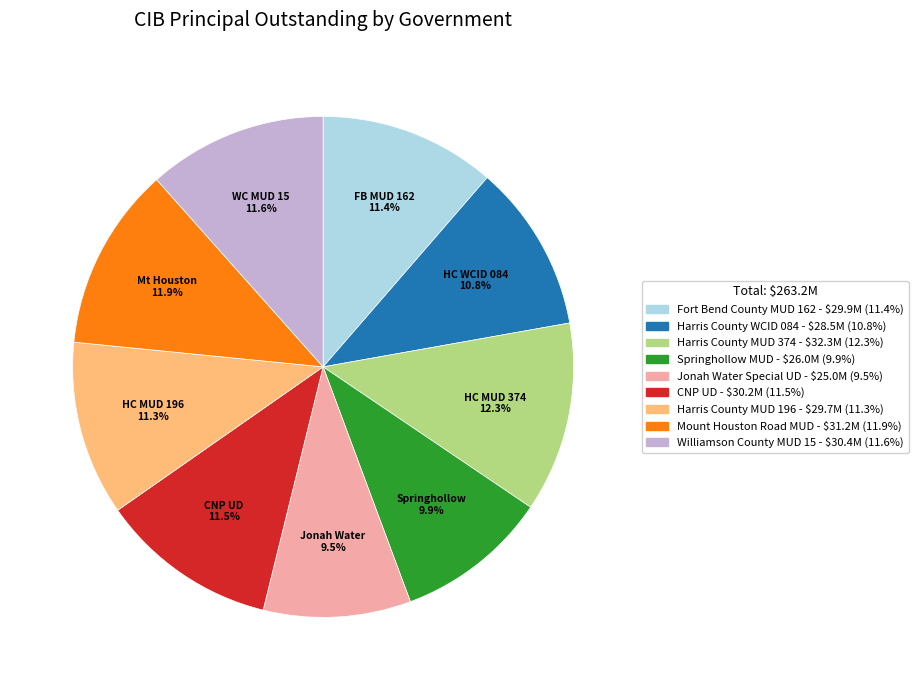

How many segments does this pie chart have?

9